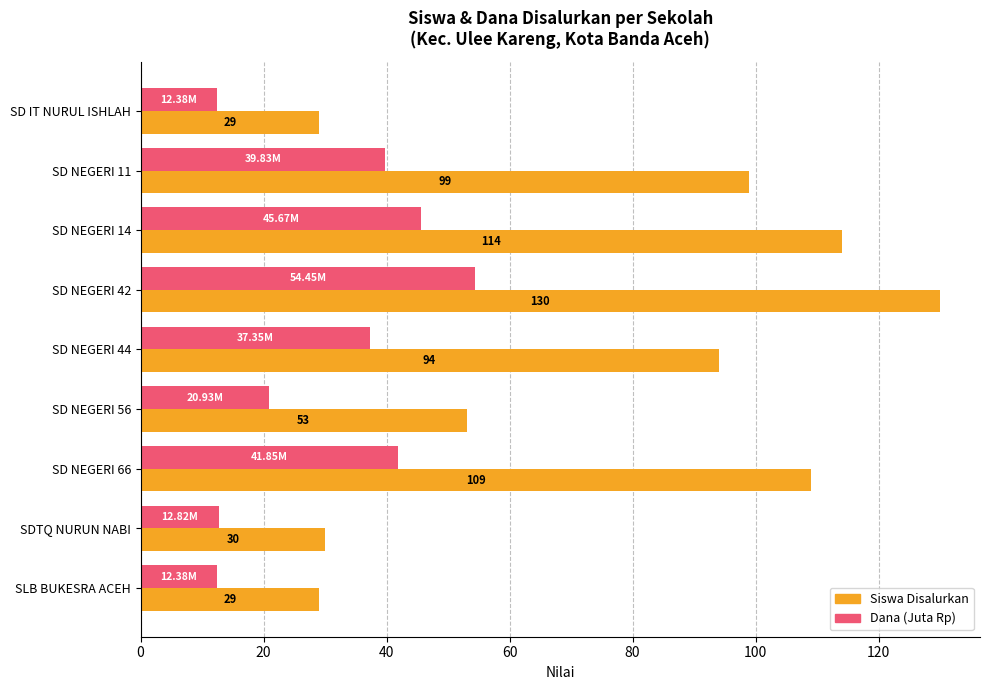

What is the difference between the maximum and minimum values in the Siswa Disalurkan series?

101.0